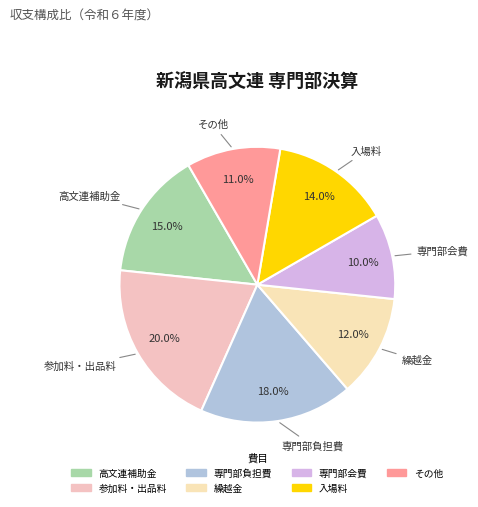

To the nearest percent, what is the combined percentage of 参加料・出品料 and 高文連補助金?

35%